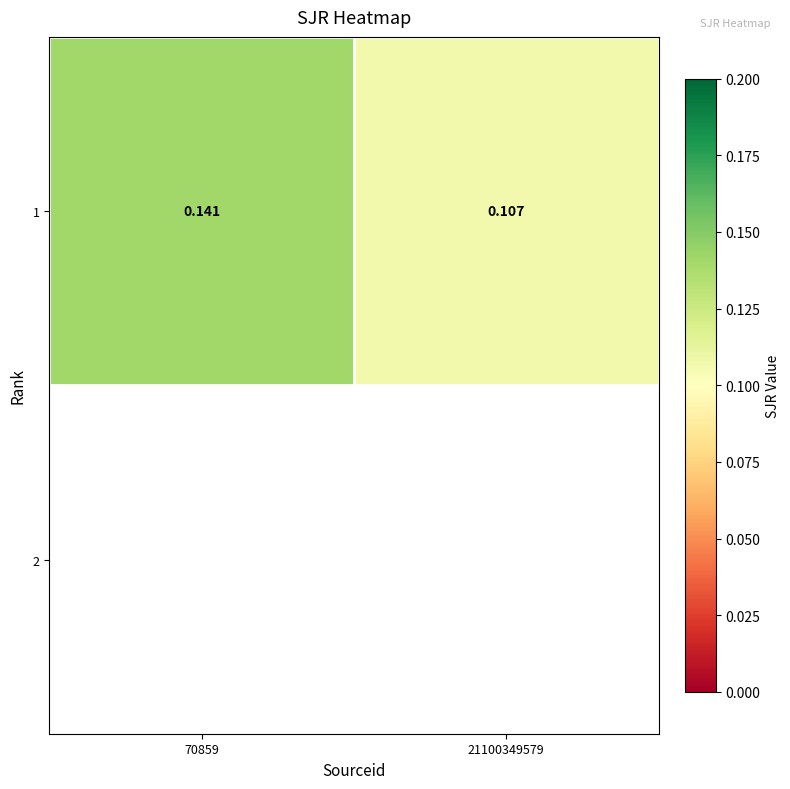

Reading left to right, extract all data points from this chart.

70859=0.1	21100349579=0.1